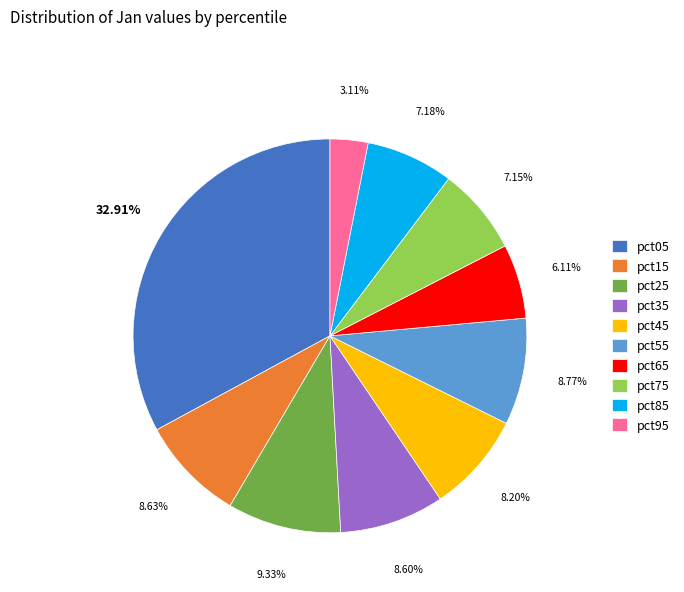

To the nearest percent, what is the combined percentage of pct35 and pct85?

16%